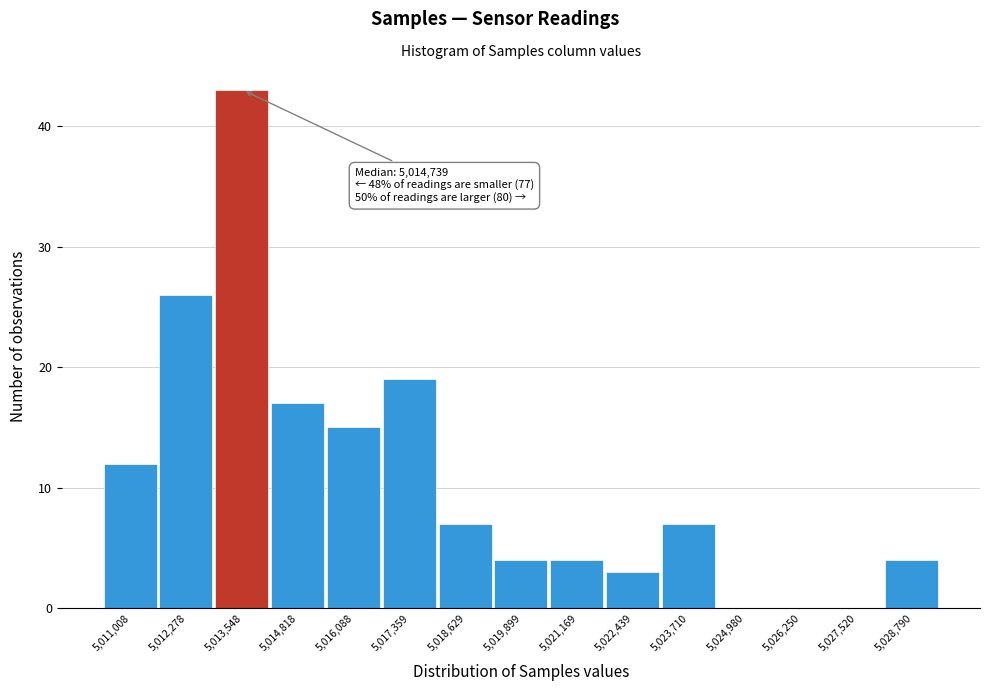

Reading left to right, transcribe all the data shown in this chart.

5,011,008=12	5,012,278=26	5,013,548=43	5,014,818=17	5,016,088=15	5,017,359=19	5,018,629=7	5,019,899=4	5,021,169=4	5,022,439=3	5,023,710=7	5,024,980=0	5,026,250=0	5,027,520=0	5,028,790=4